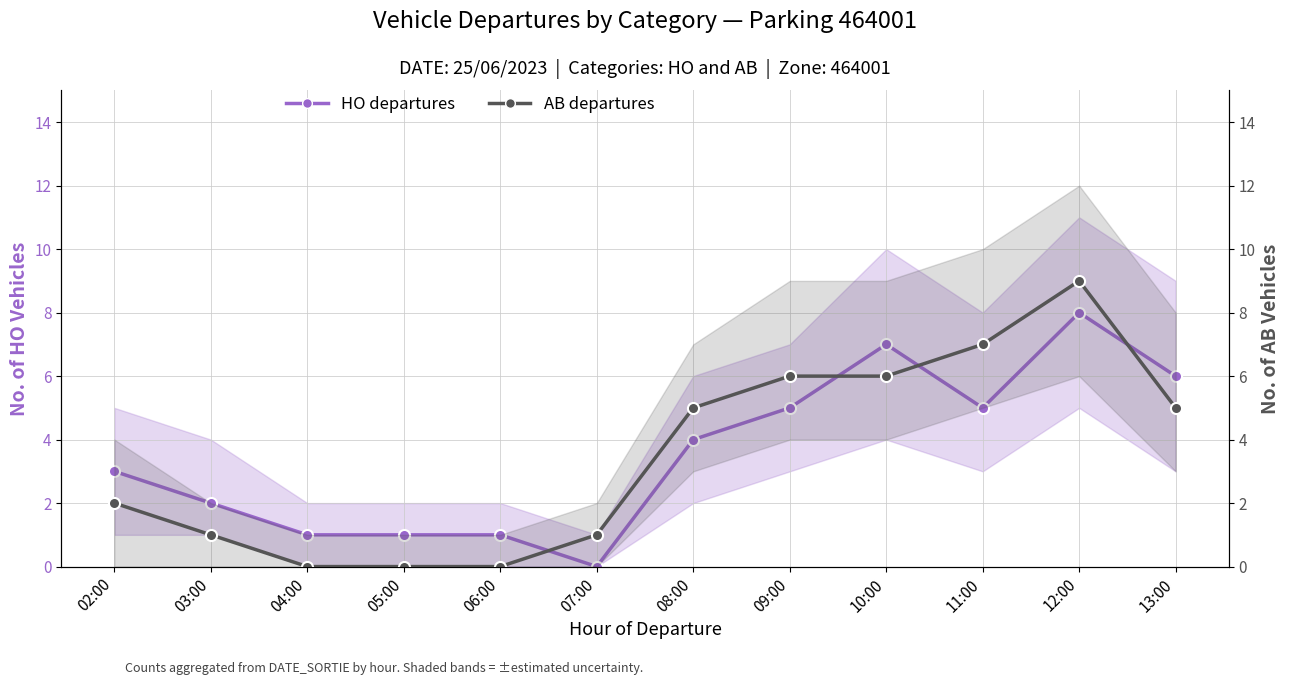

What is the approximate value of AB departures at 10:00?

6